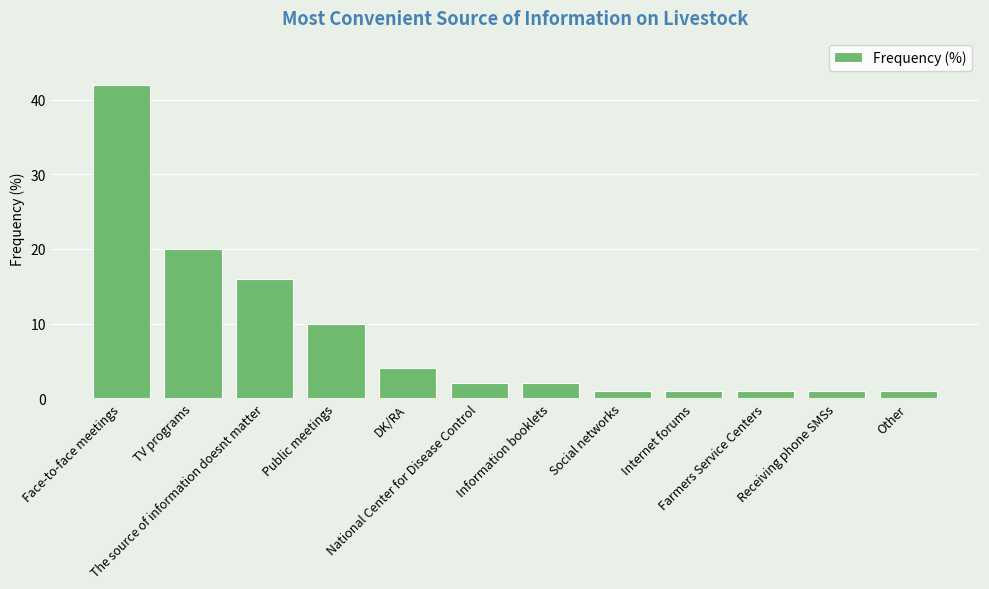

How many bars are there in total?

12